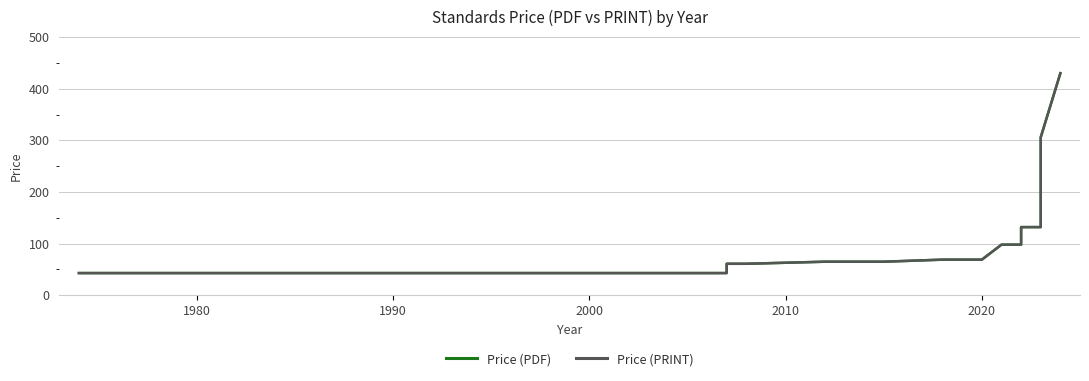

What is the value of the Price (PDF) point at the 13th from the left?

65.0